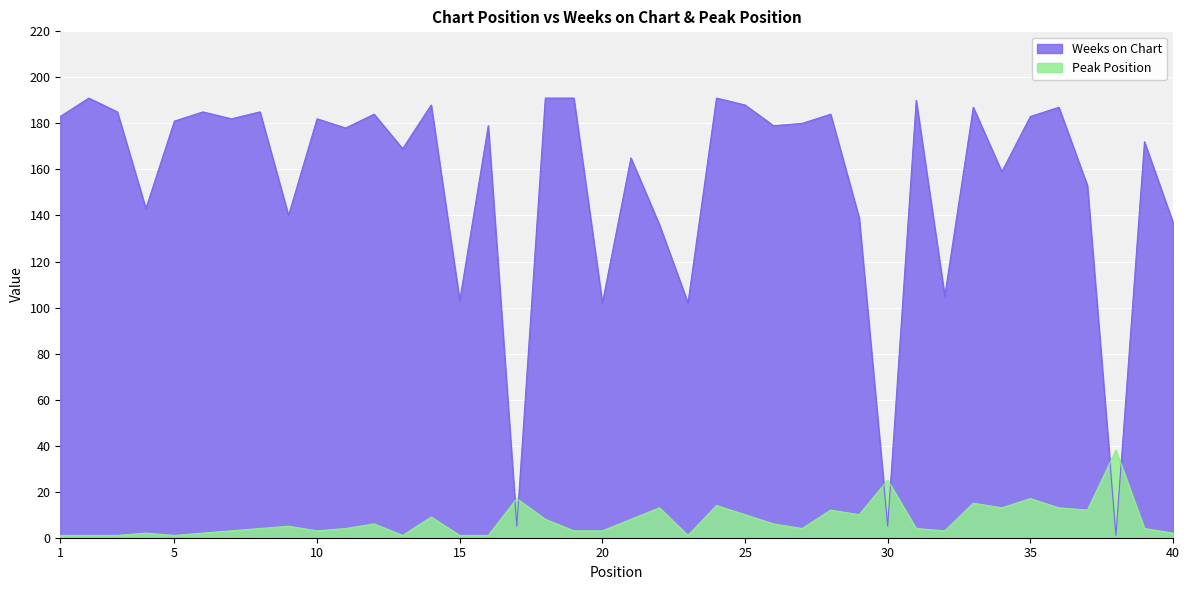

What is the greatest value displayed?

191